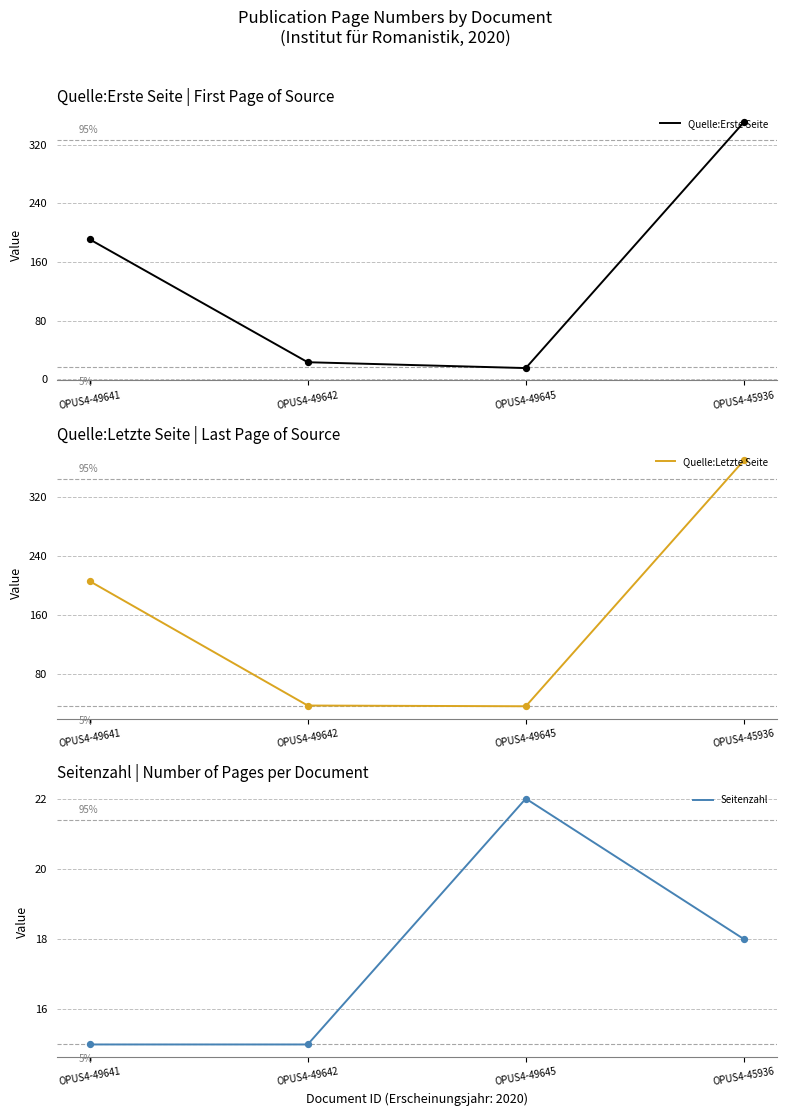

Which series contains the highest Y value?

Quelle:Letzte Seite